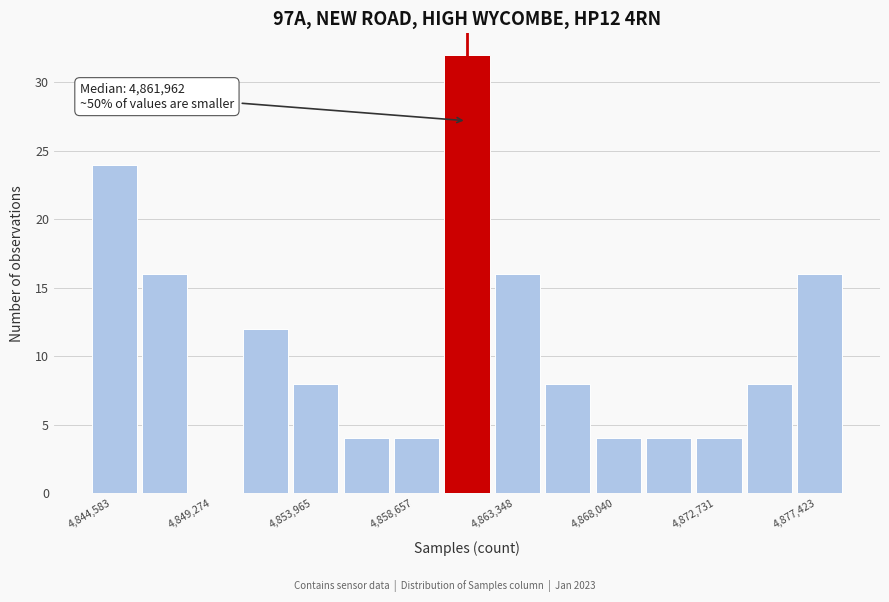

Which range on the x-axis has the tallest bar?

4861000 to 4863500